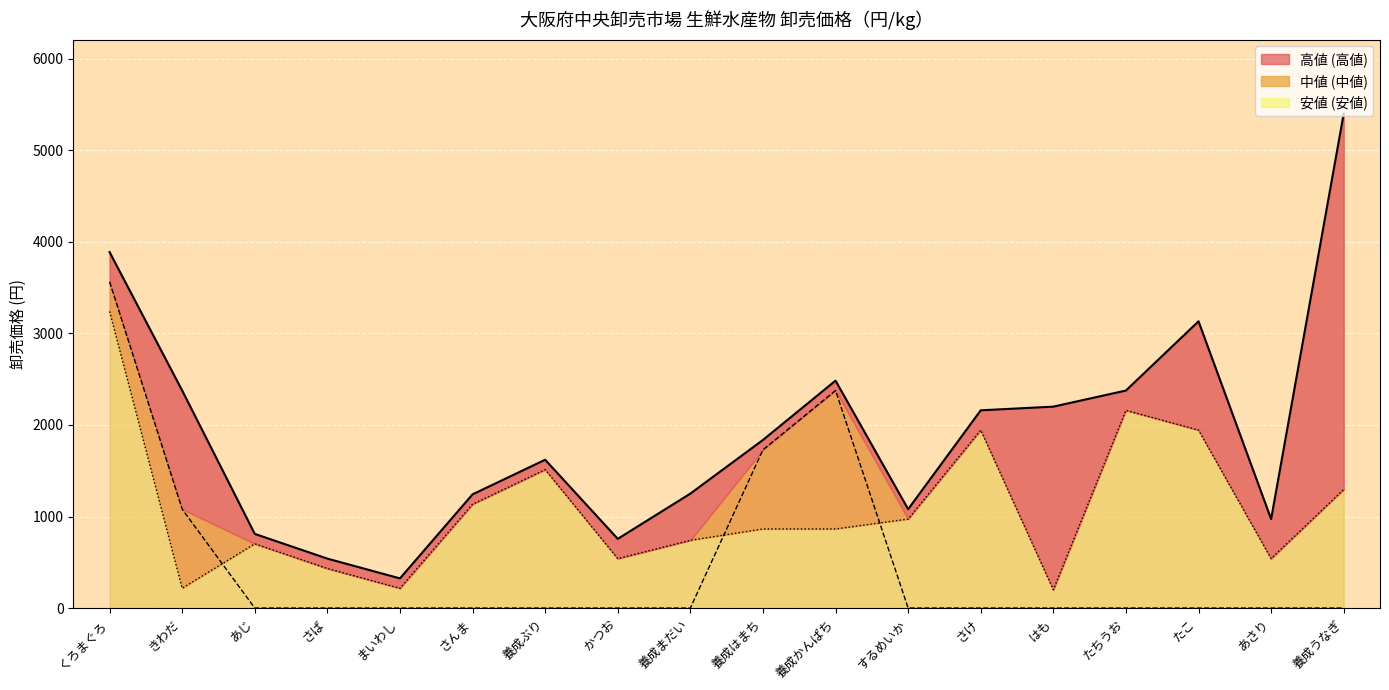

What is the difference between the highest and lowest values at はも?

2200